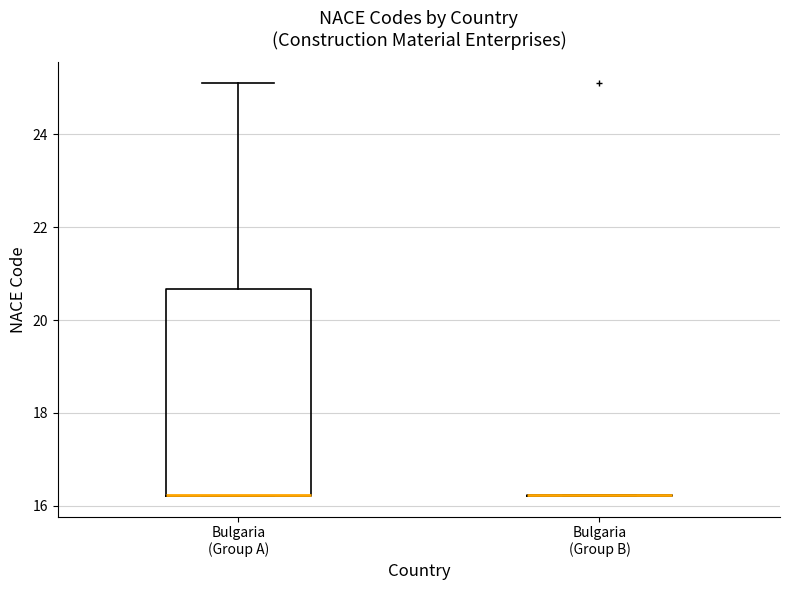

Reading left to right, read every box against the y-axis: the position of its median line, the range the box covers, and the ends of its whiskers. The values are not printed on the chart, so give them approximately, as read against the axis.

Bulgaria (Group A): median 16.2 (drawn on the box's lower edge), box 16.2 to 20.6, whiskers 16.2 to 25.2
Bulgaria (Group B): box collapsed to a line at 16.2, whiskers 16.2 to 16.2